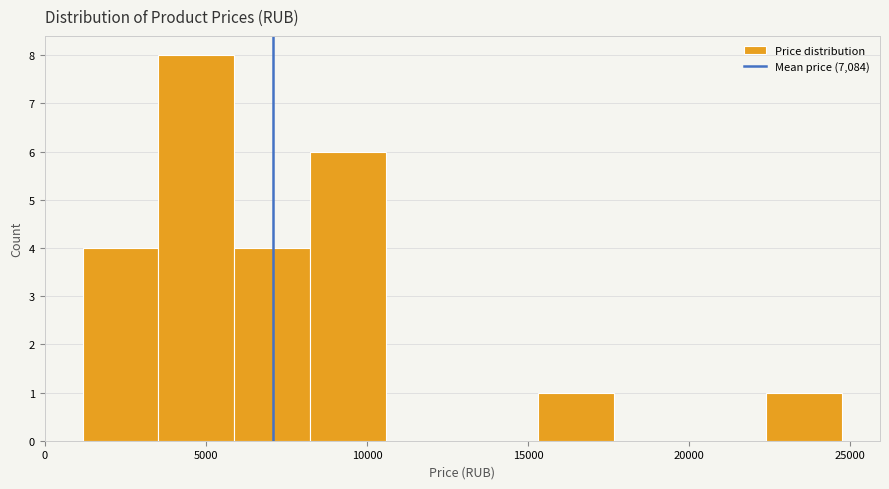

Over which range of the x-axis is the bar tallest?

3500 to 6000